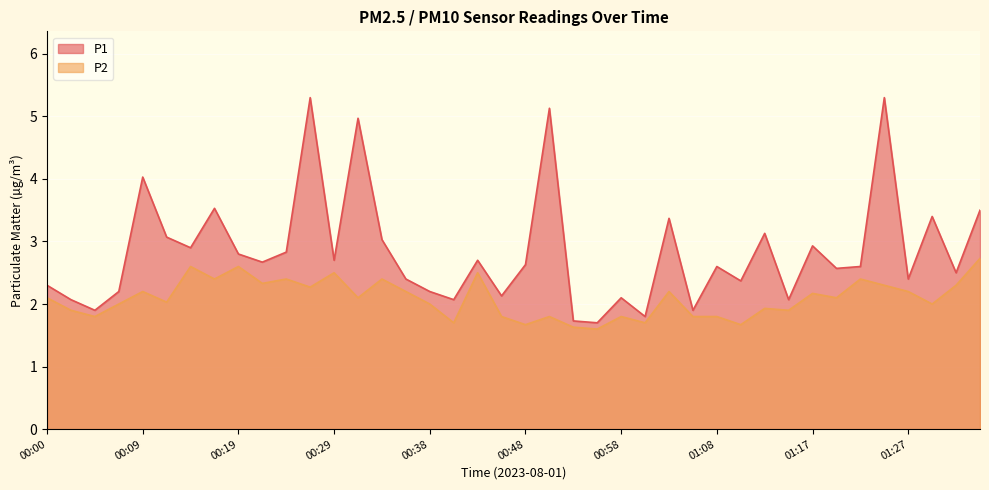

What are all the series names shown in the legend?

P1, P2